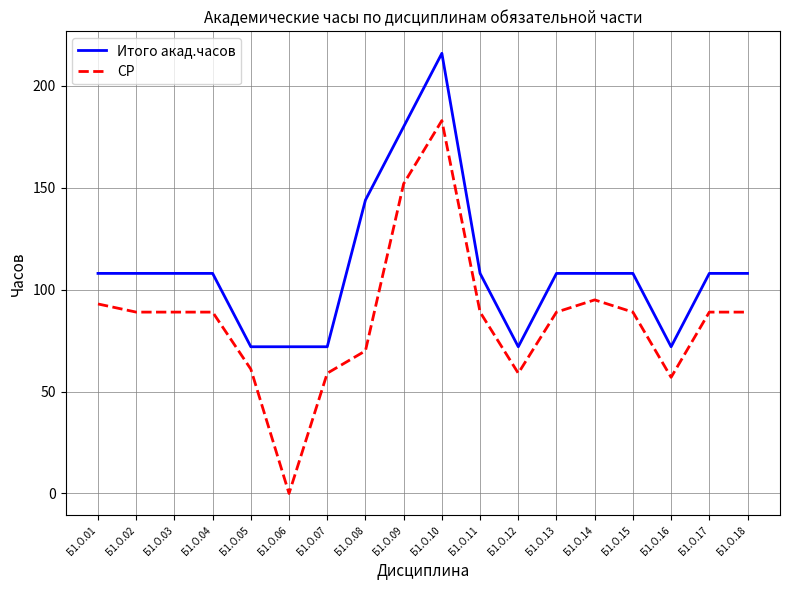

What is the spread (max minus min) of values at Б1.О.12?

13